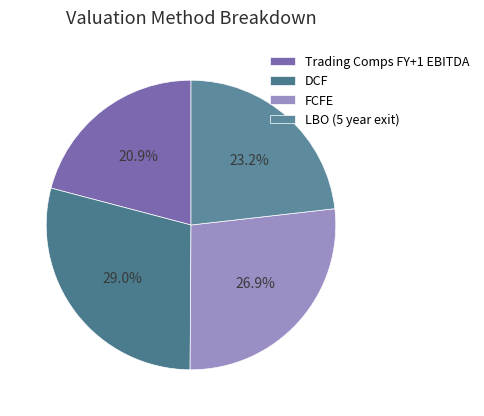

What is the largest slice in the pie chart?

DCF